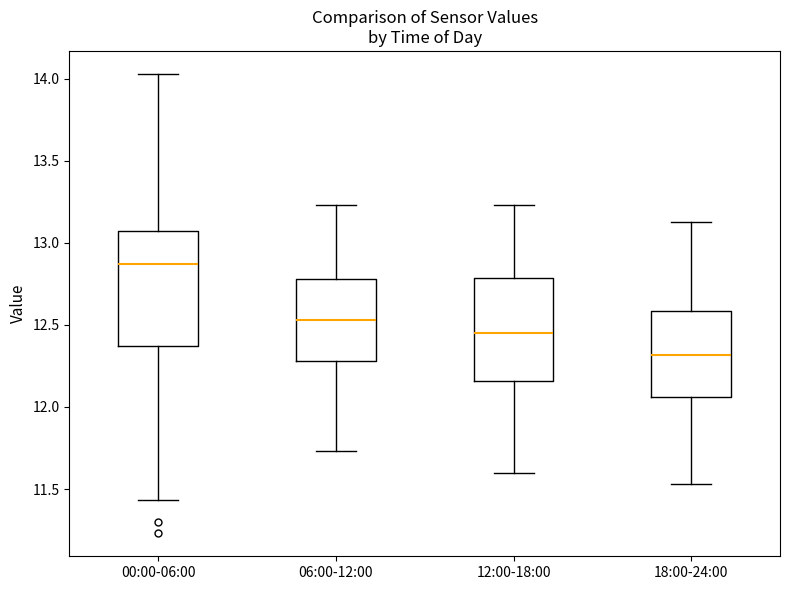

Which box's median line is the highest?

00:00-06:00